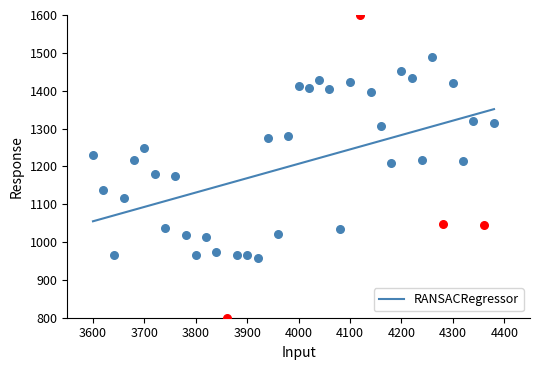

True or false: RANSACRegressor has a value of 1244.8 at 4100.

True